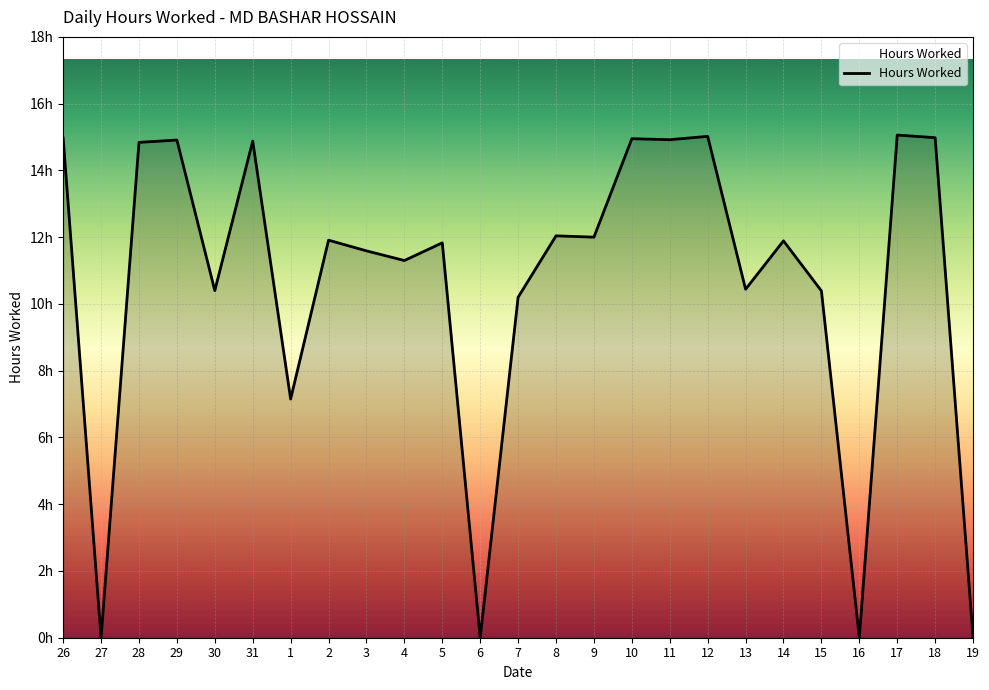

What is the change in value from 28 to 19?

-14.8